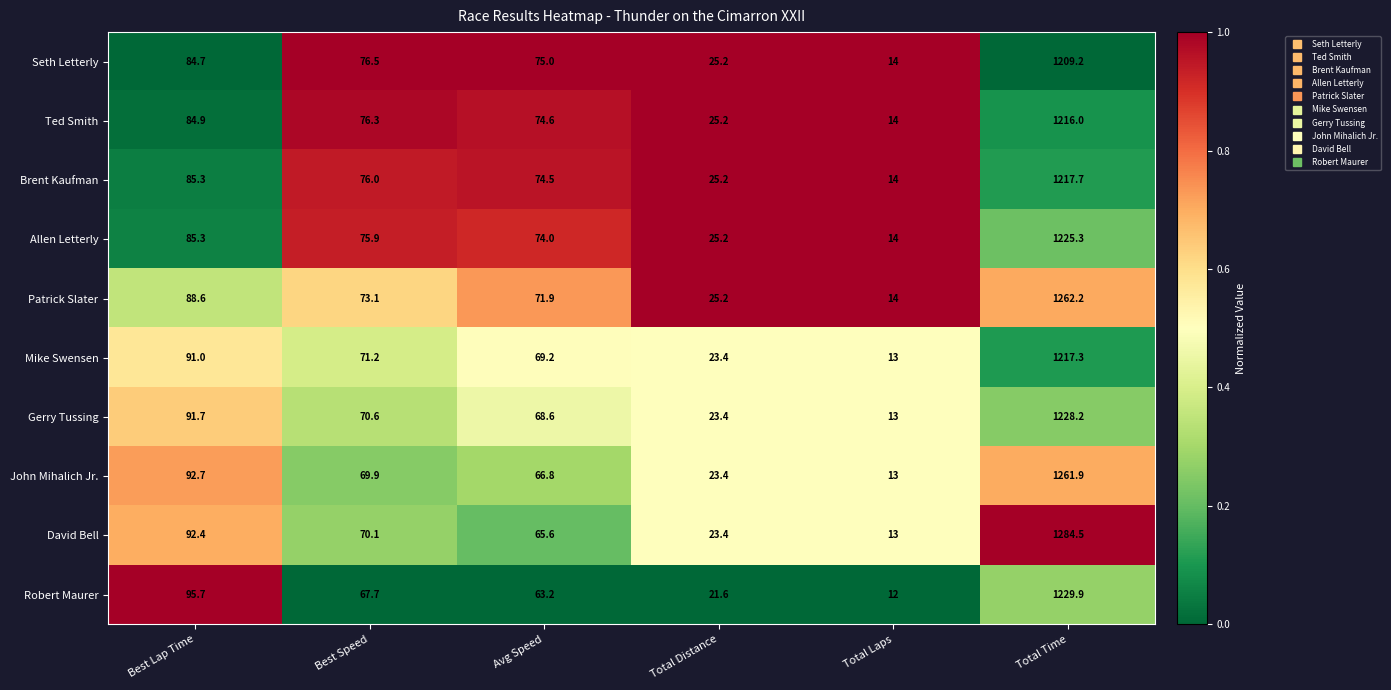

List the series in order of their peak value, lowest first.

Seth Letterly, Ted Smith, Mike Swensen, Brent Kaufman, Allen Letterly, Gerry Tussing, Robert Maurer, John Mihalich Jr., Patrick Slater, David Bell